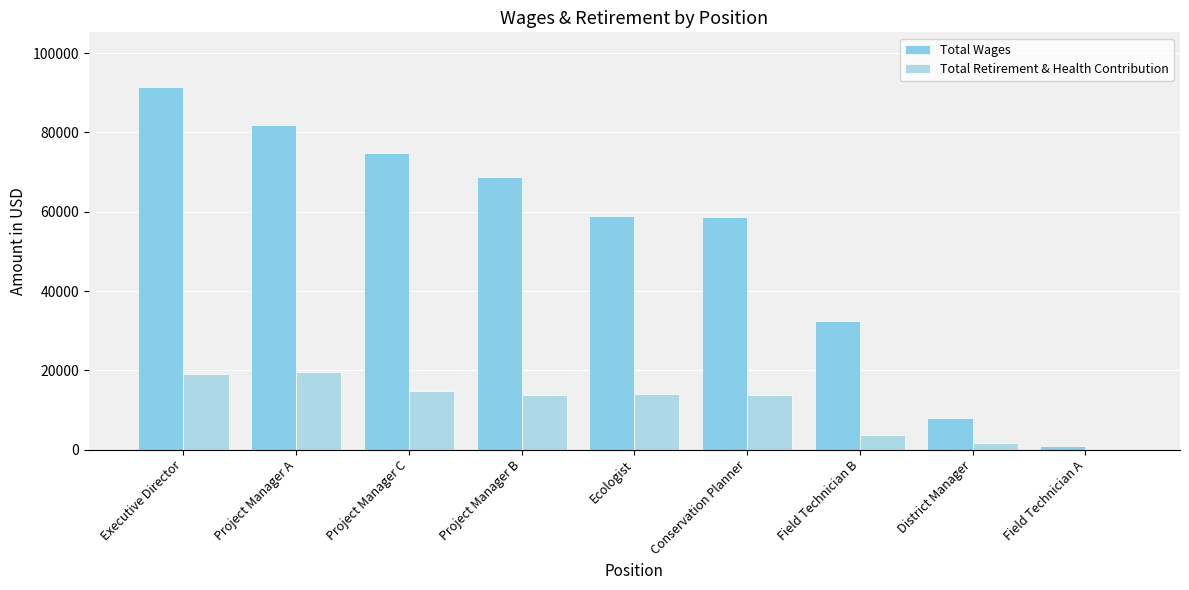

Which series has the widest spread of values?

Total Wages